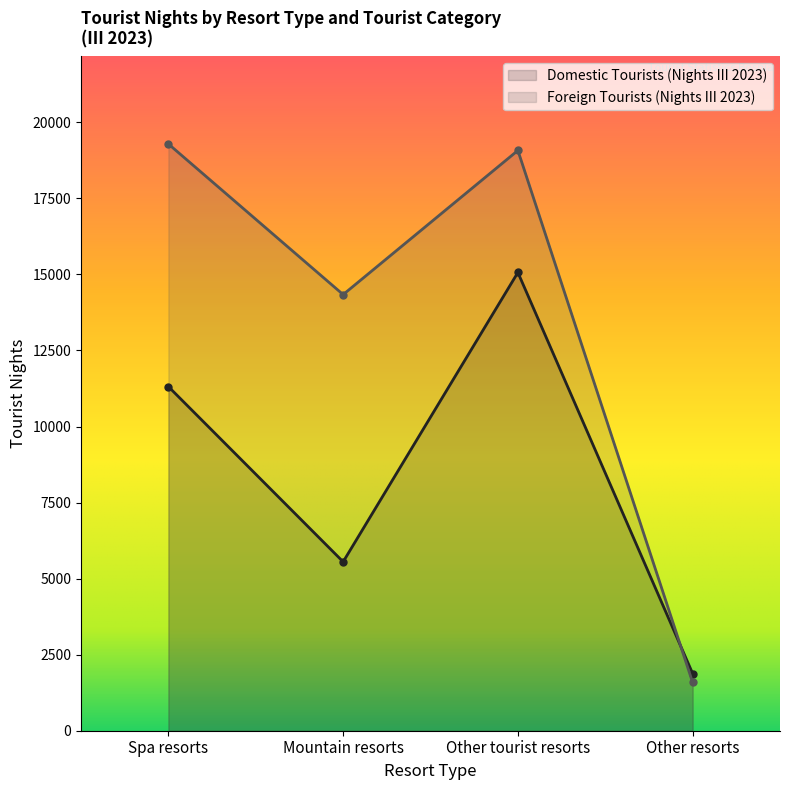

Reading left to right, extract all data points from this chart.

Domestic Tourists (Nights III 2023): Spa resorts=11312	Mountain resorts=5553	Other tourist resorts=15064	Other resorts=1881
Foreign Tourists (Nights III 2023): Spa resorts=19288	Mountain resorts=14337	Other tourist resorts=19075	Other resorts=1587